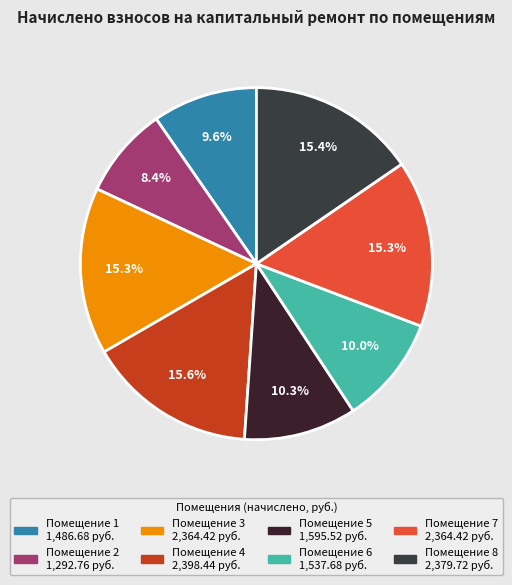

Is there a majority slice in this chart?

No